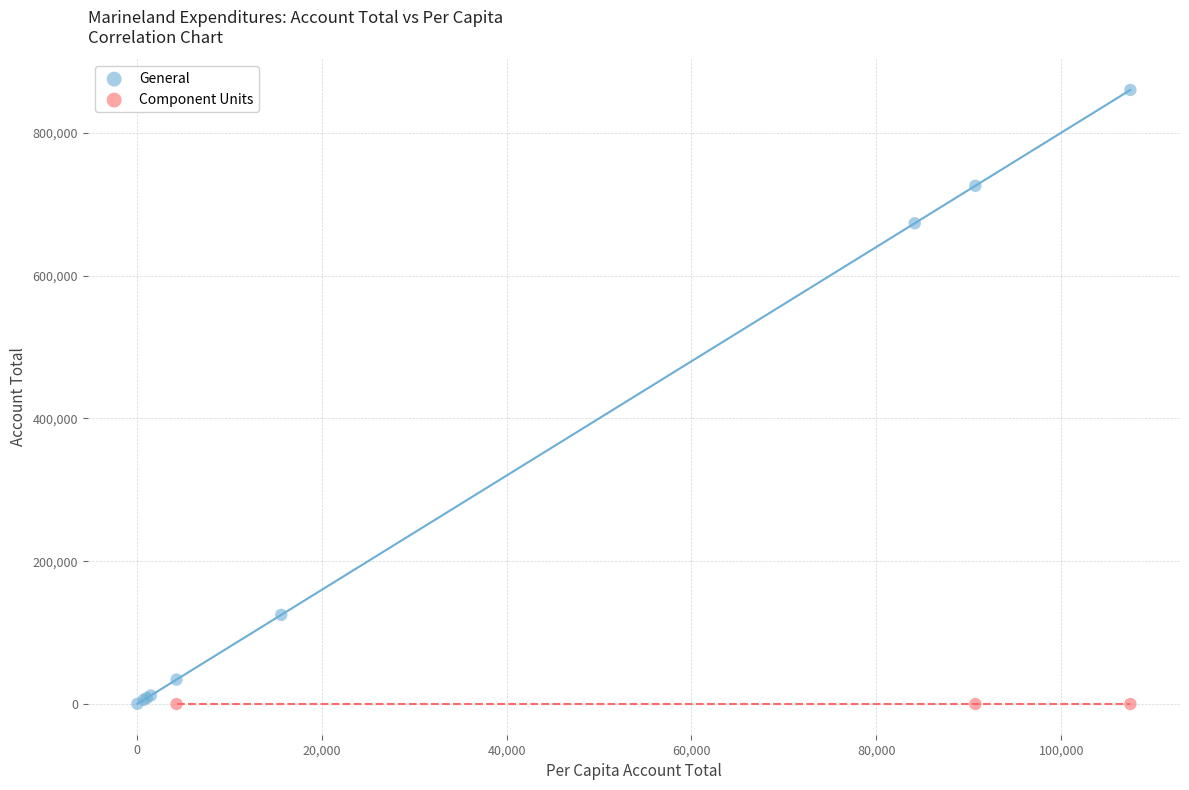

Which series contains the highest Y value?

General